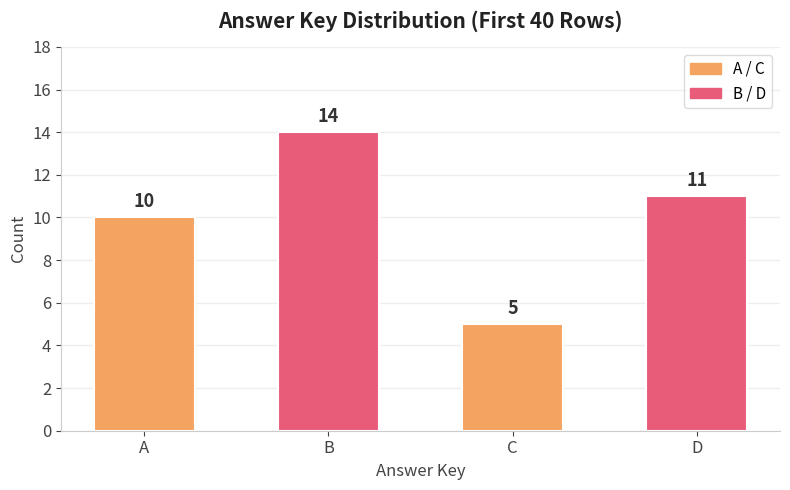

Count the number of categories in the chart.

4